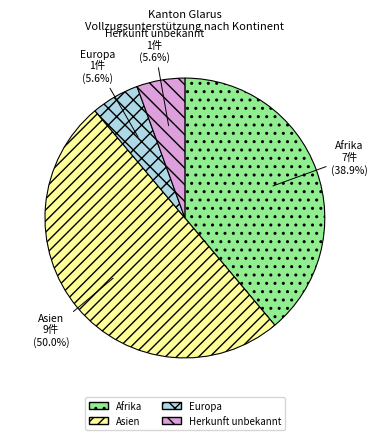

To the nearest percent, what portion does Afrika represent?

39%